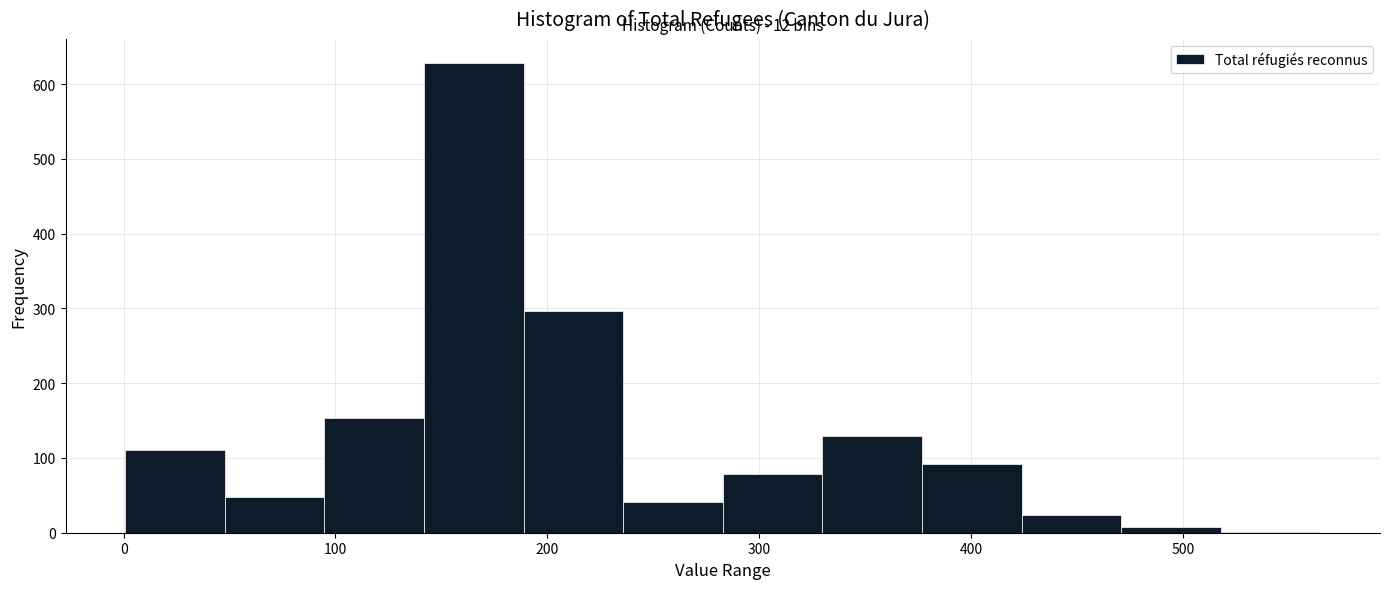

Over which range of the x-axis is the bar tallest?

140 to 190